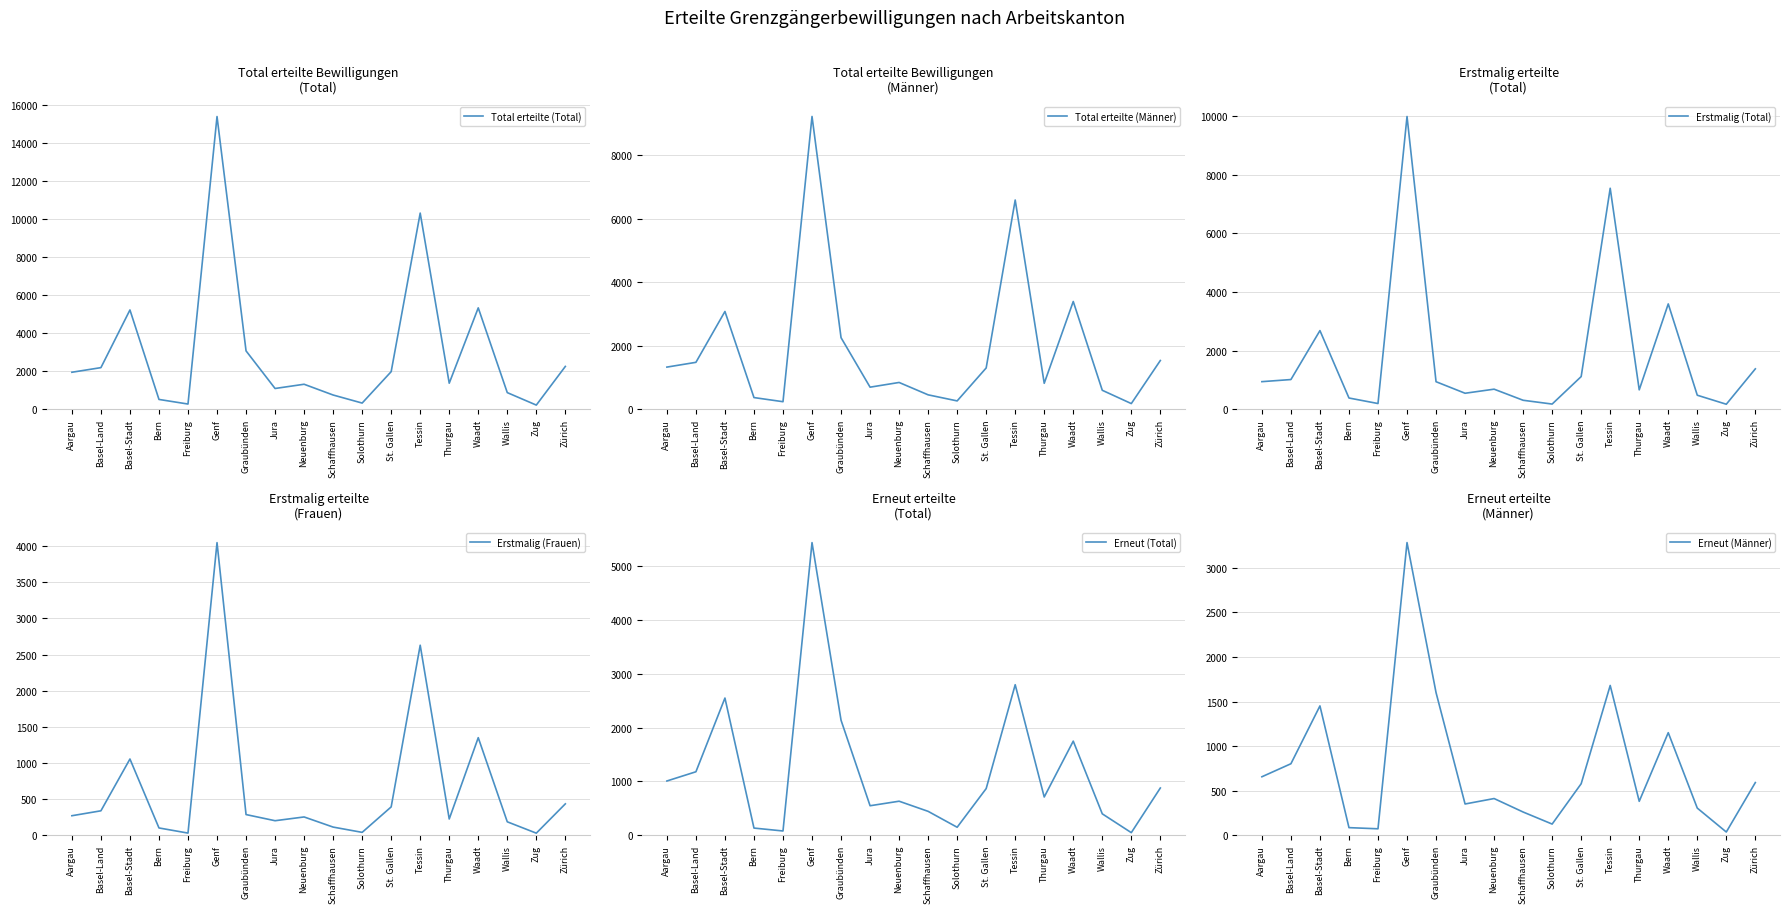

What is the sum of the Erstmalig (Frauen) values at Bern and Waadt?

1454